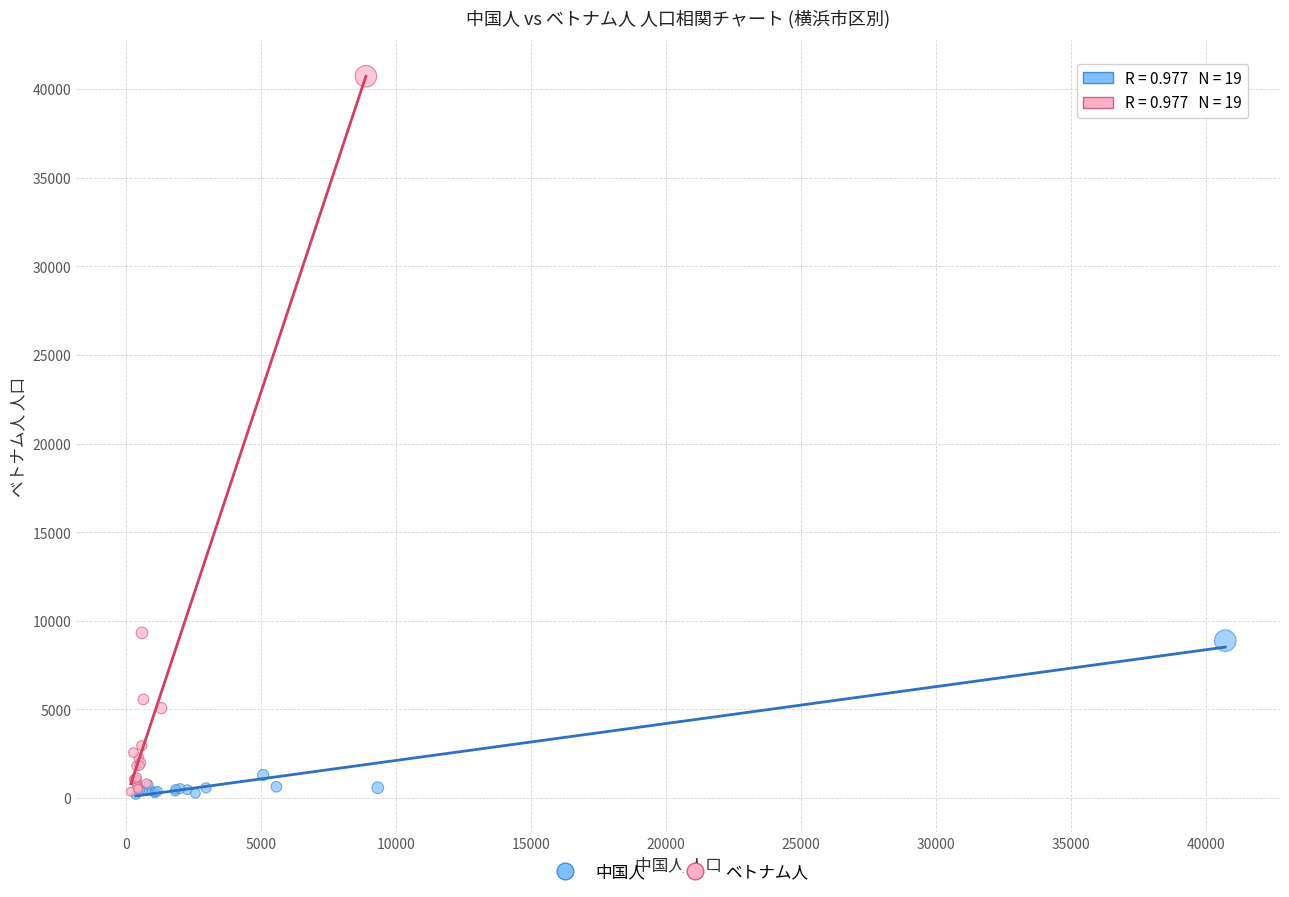

What are all the series names shown in the legend?

中国人, ベトナム人